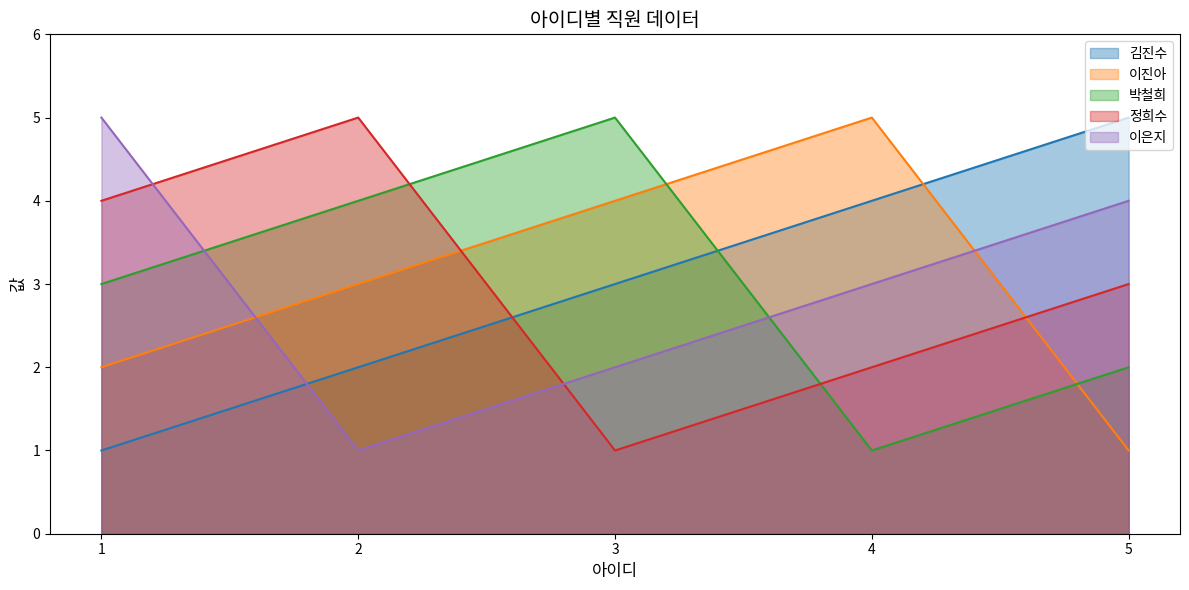

How many 이진아 values are between 2 and 4?

3